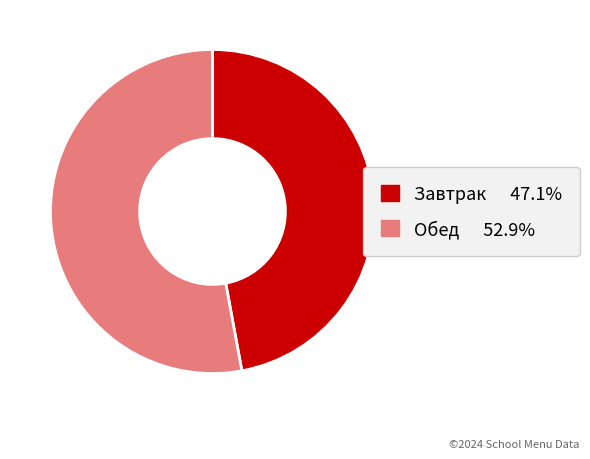

Do Завтрак and Обед together represent more than half of the pie?

Yes